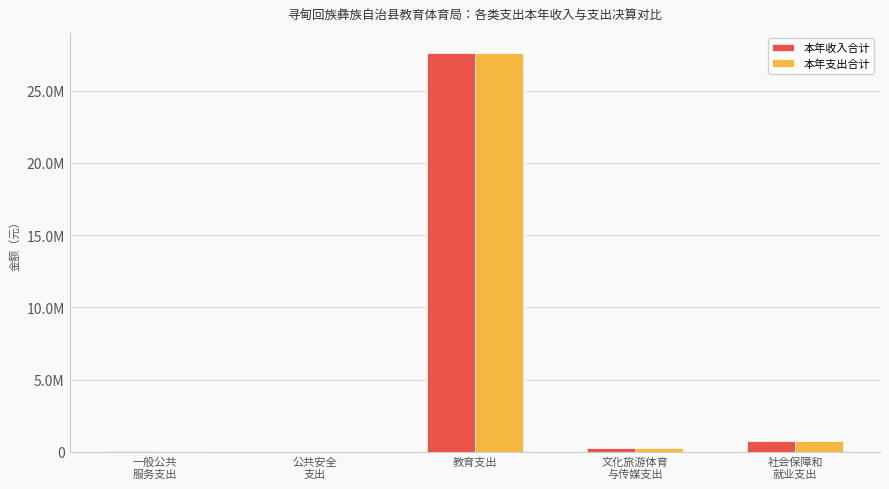

What is the sum of all 本年支出合计 values?

28640396.9